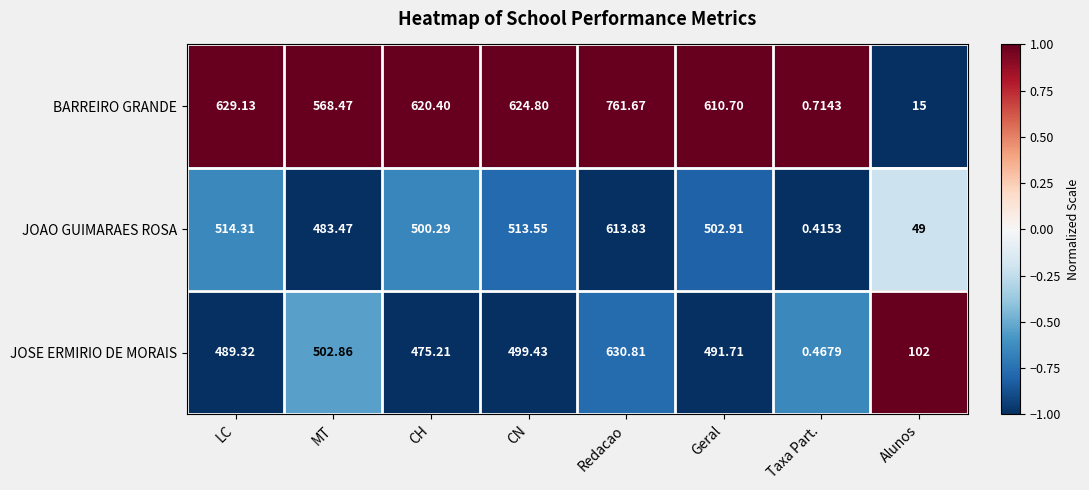

Which series has the widest spread of values?

BARREIRO GRANDE